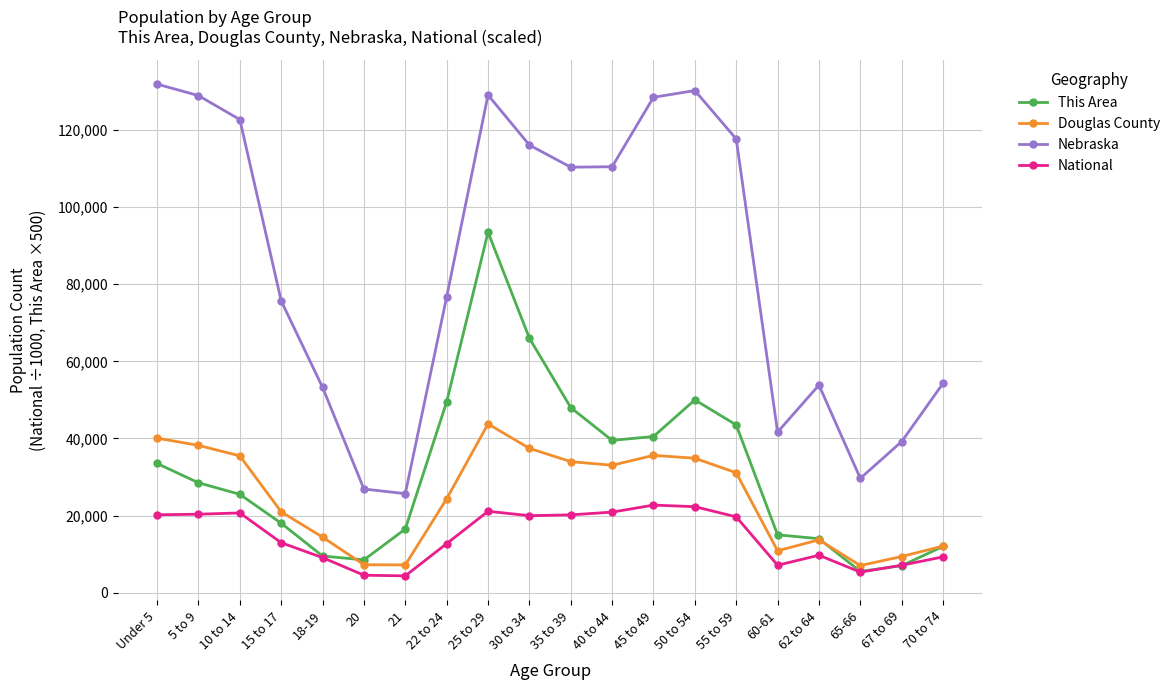

The Douglas County series shows 40081.0 at Under 5. True or false?

True